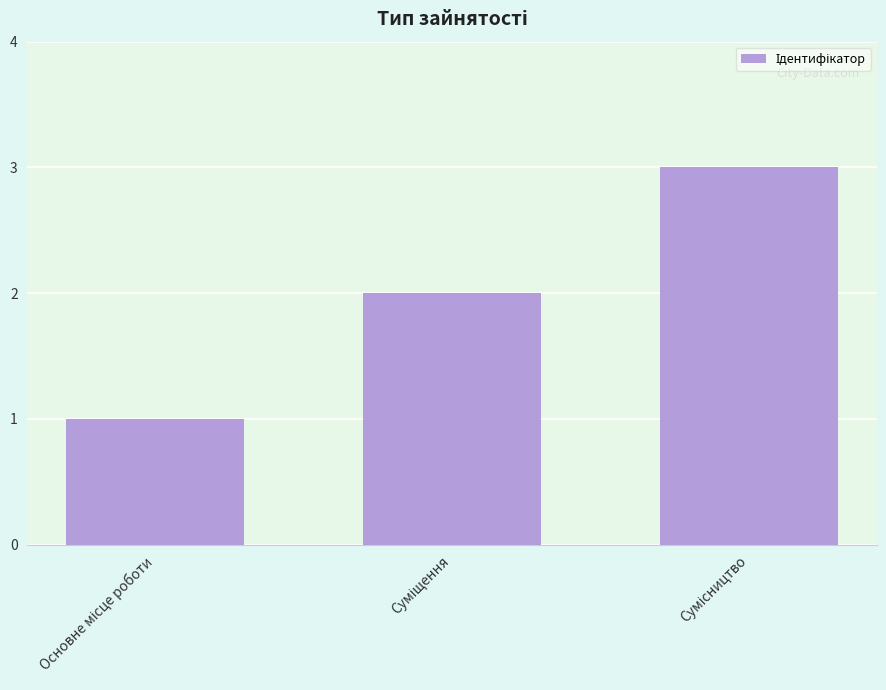

Does the chart contain stacked bars?

No